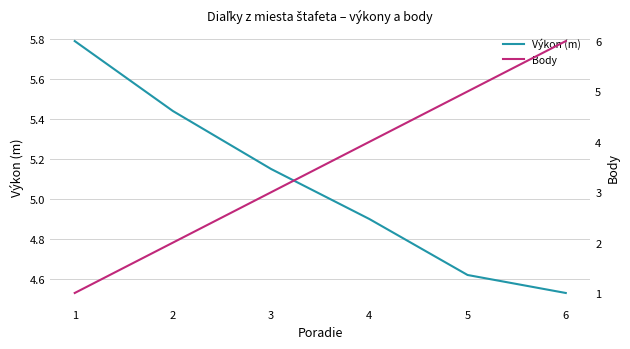

Does the chart display data point markers on the line(s)?

No